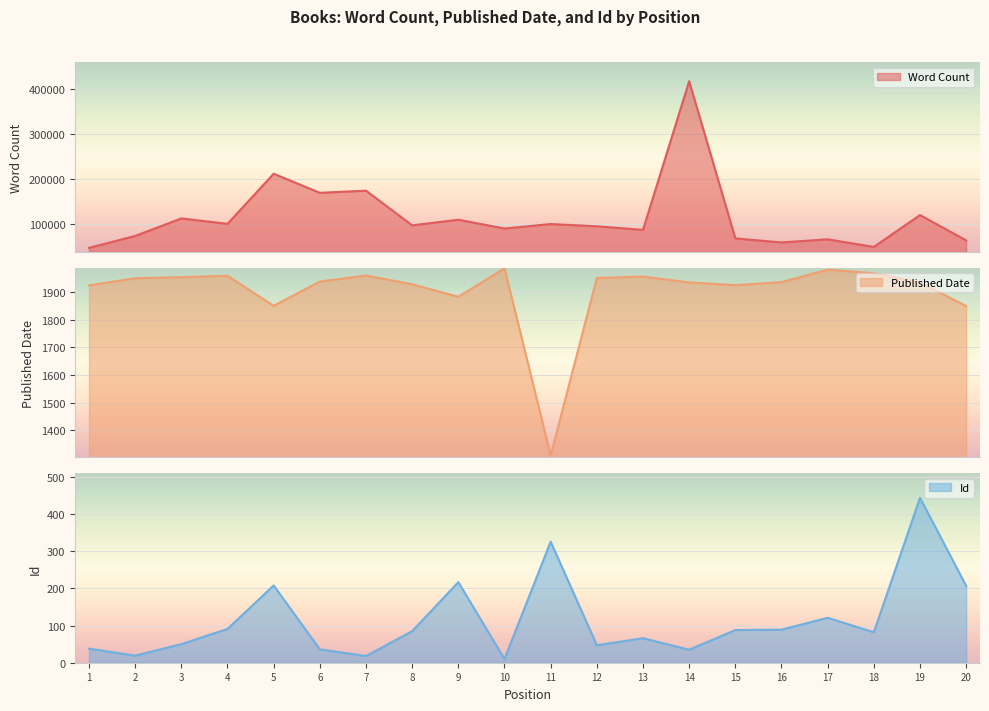

True or false: Published Date has more than 1 interior local peaks.

True